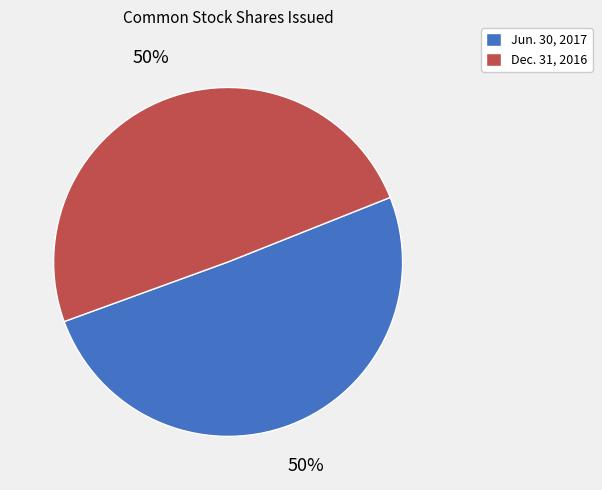

What is the ratio of the value at Jun. 30, 2017 to the value at Dec. 31, 2016?

1.0